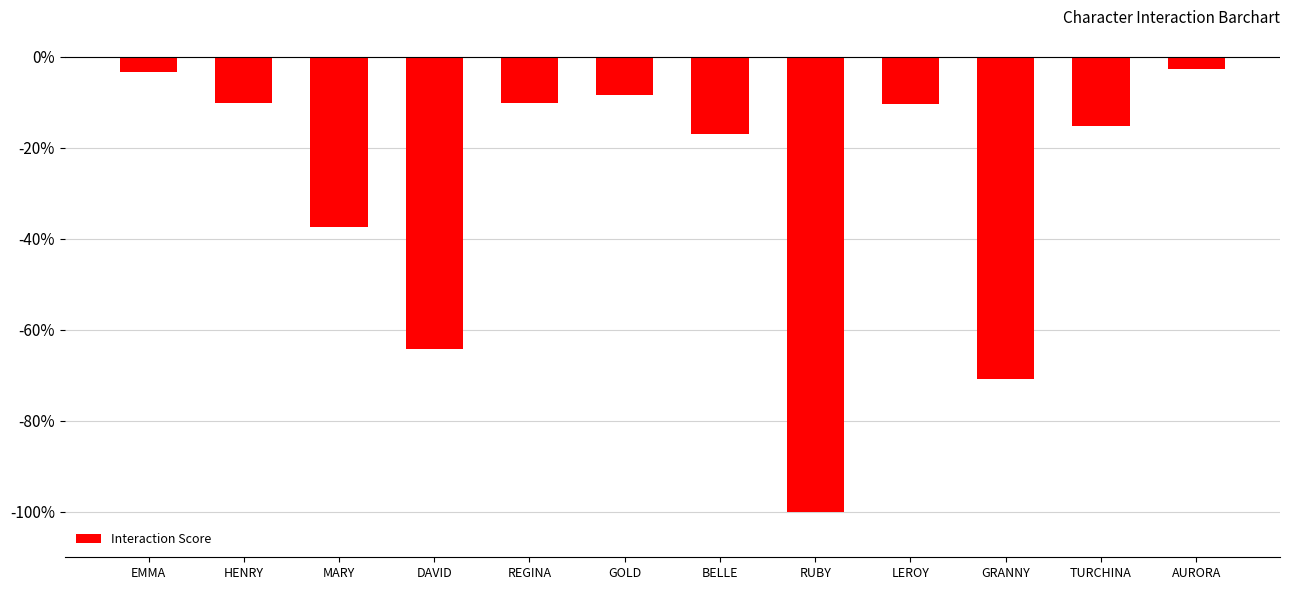

What is the difference between the second highest and second lowest values?

0.7